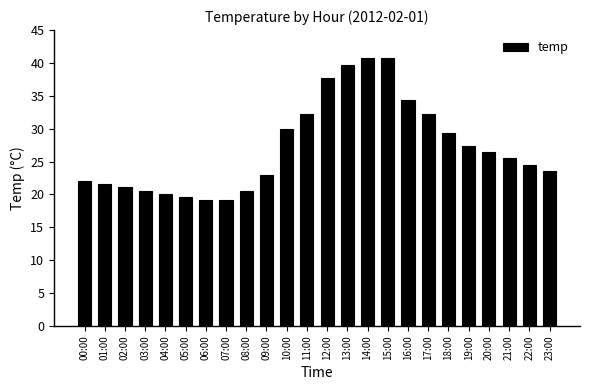

What is the label of the 24th bar from the left?

23:00